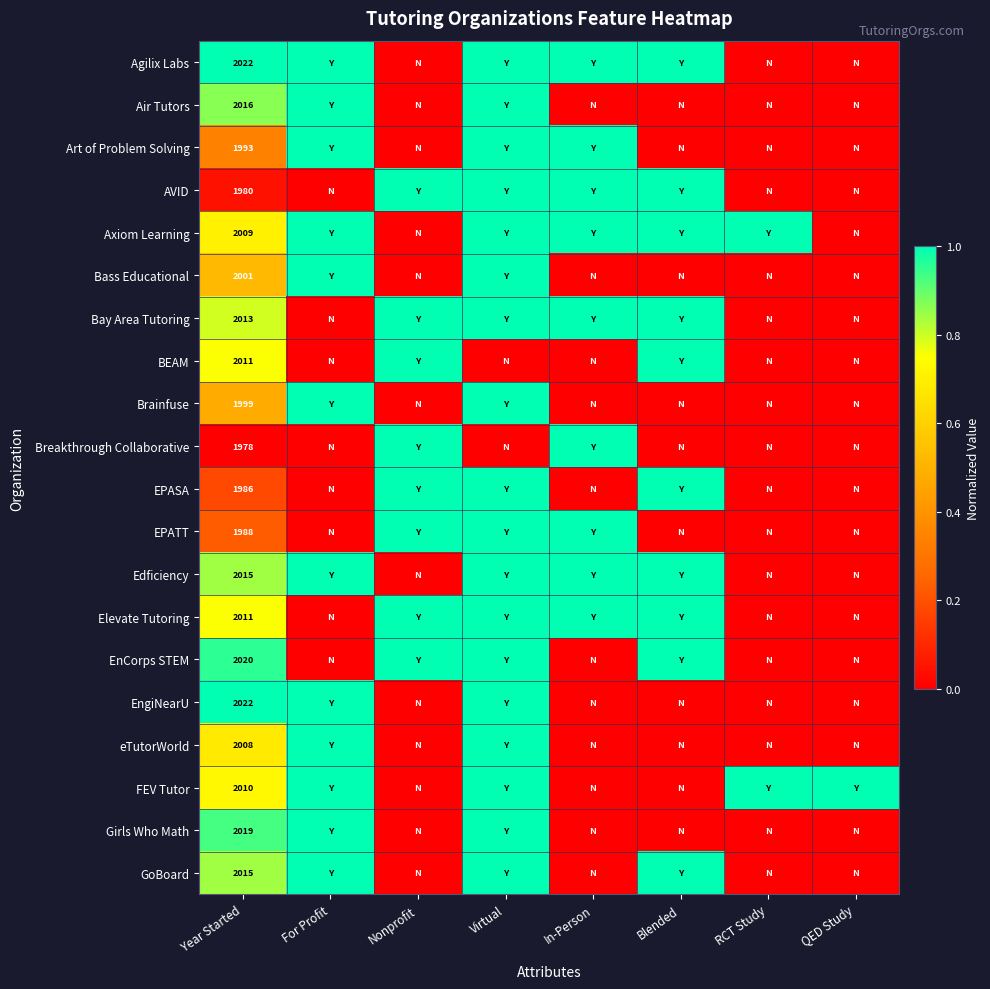

The Agilix Labs series shows 2022 at Year Started. True or false?

True